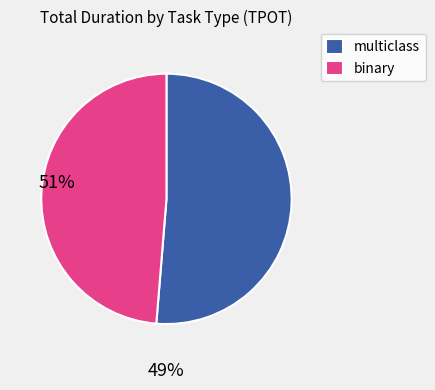

Count the number of slices in the pie.

2